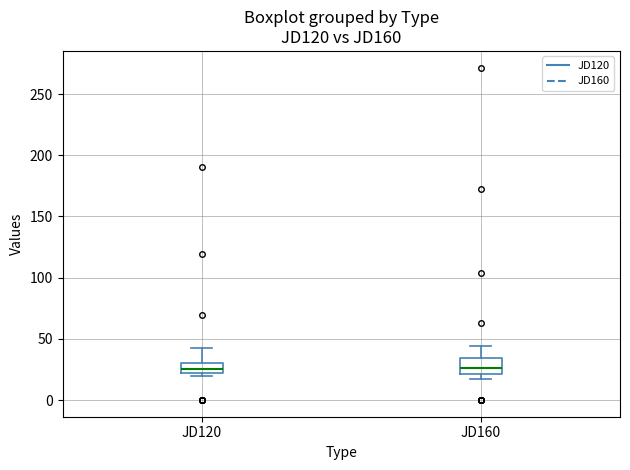

Reading left to right, read every box against the y-axis: the position of its median line, the range the box covers, and the ends of its whiskers. The values are not printed on the chart, so give them approximately, as read against the axis.

JD120: median 25, box 20 to 30, whiskers 20 (just below the box's lower edge) to 40
JD160: median 25, box 20 to 35, whiskers 15 to 45